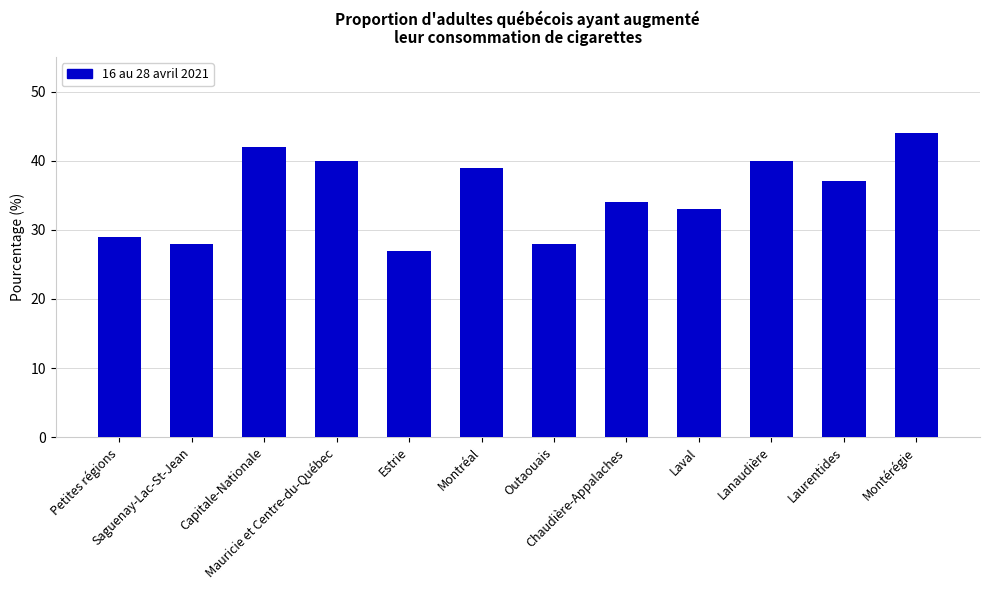

The value at Outaouais is 49. True or false?

False